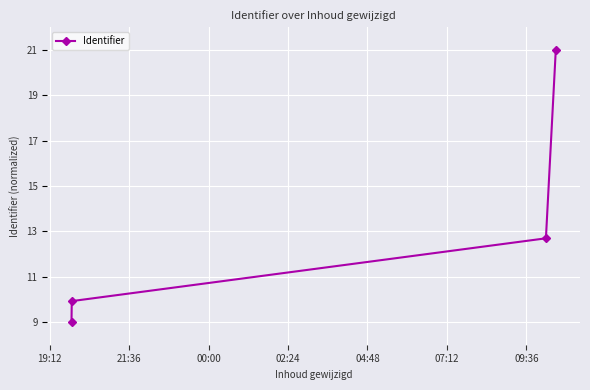

Reading right to left, what are all the values shown in this chart?

21.0	12.7	9.9	9.0